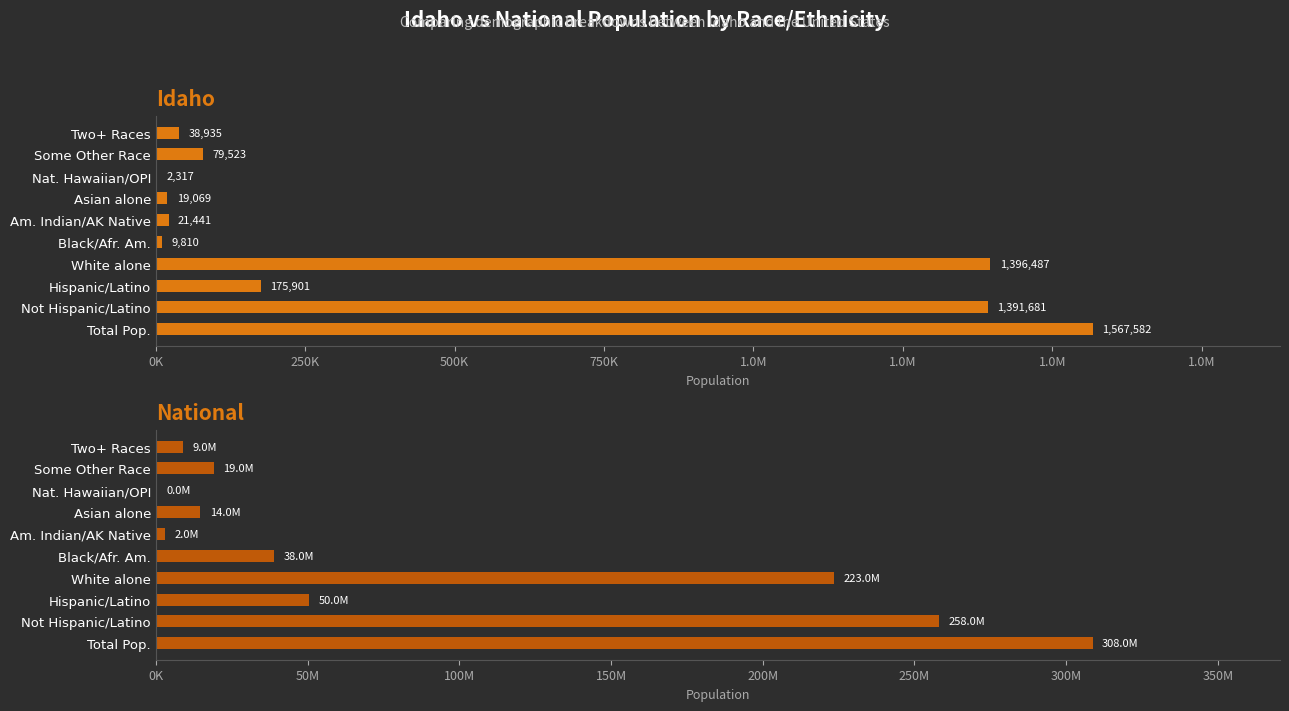

What is the difference between the maximum and second lowest values in the National series?

305813290